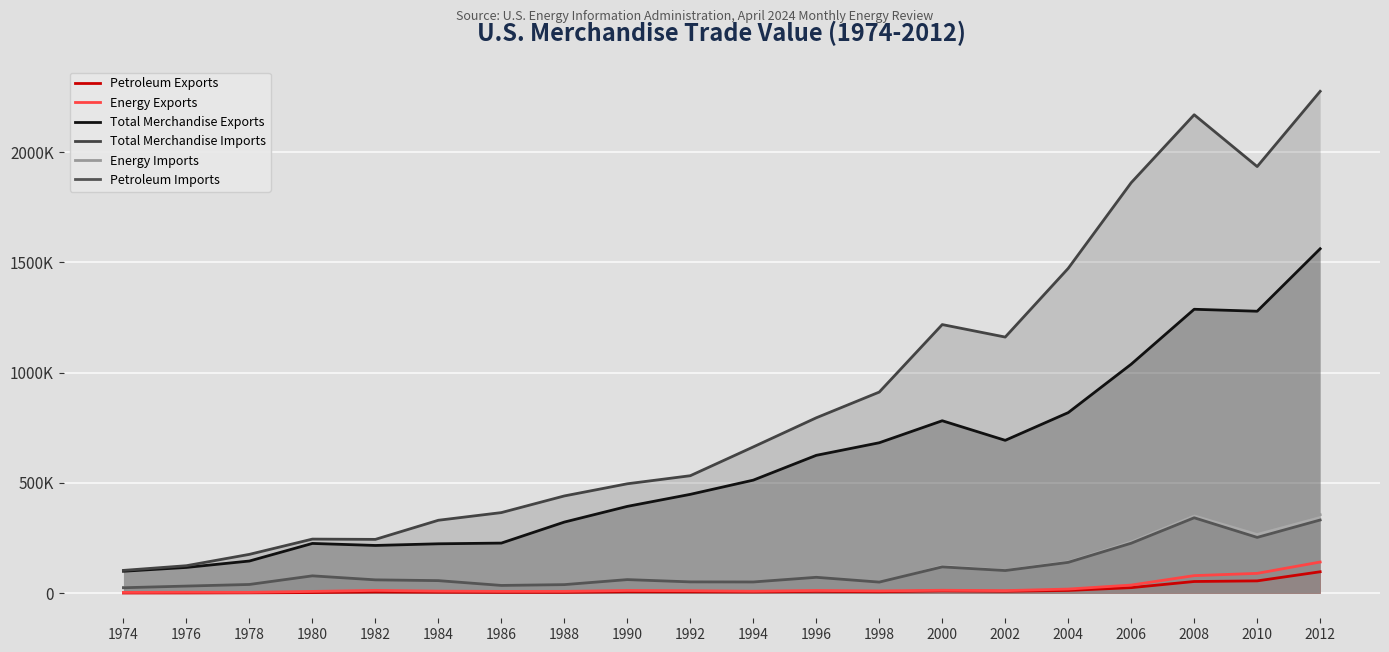

What is the difference between the maximum and minimum values in the Total Merchandise Imports series?

2172313.2